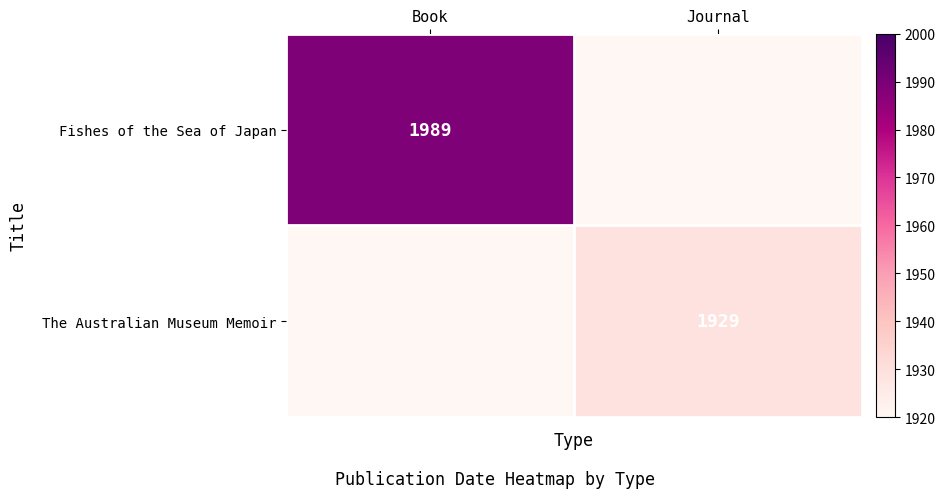

Is the value of The Australian Museum Memoir at Journal greater than the value of Fishes of the Sea of Japan at Book?

No